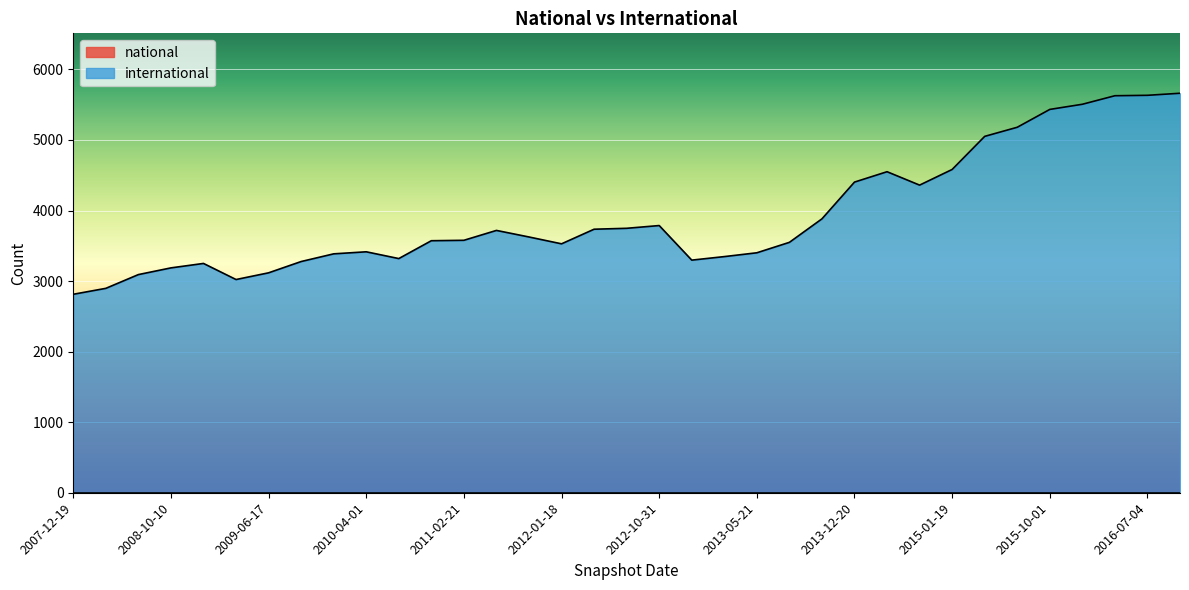

What is the total value across all series at 2015-01-19?

4582